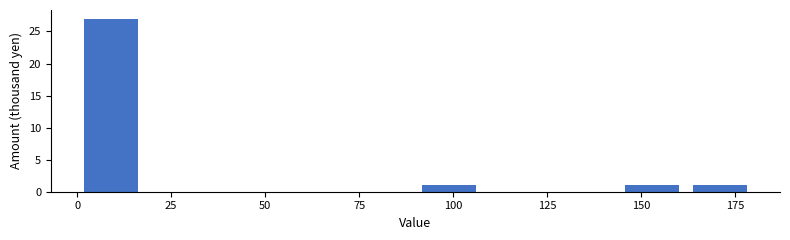

Around what value on the x-axis is the tallest bar? Give the approximate position of its centre, as read against the axis.

10